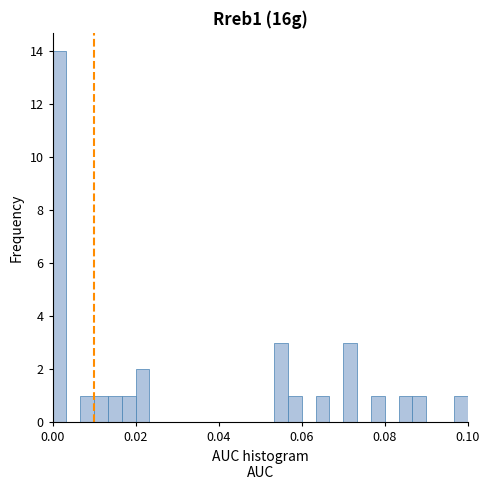

Around what value on the x-axis is the tallest bar? Give the approximate position of its centre, as read against the axis.

0.002